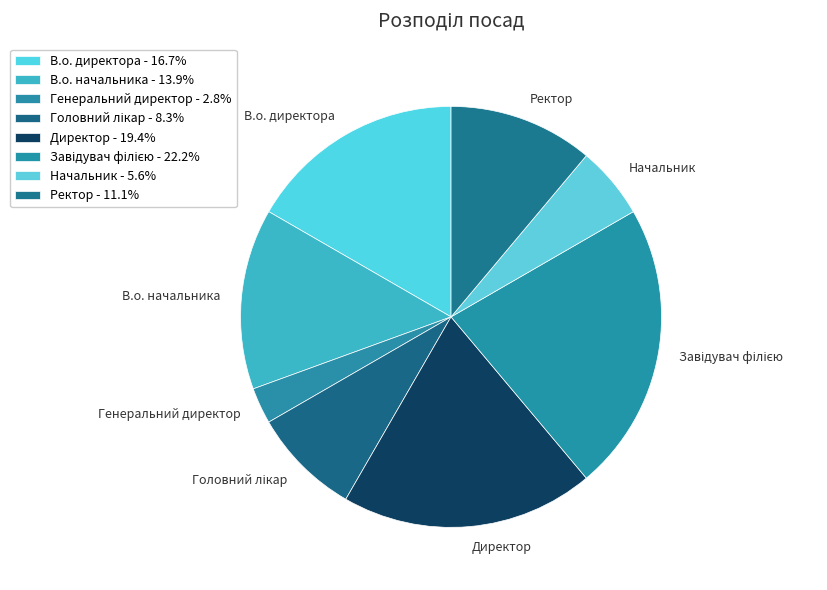

Does any single category account for the majority?

No